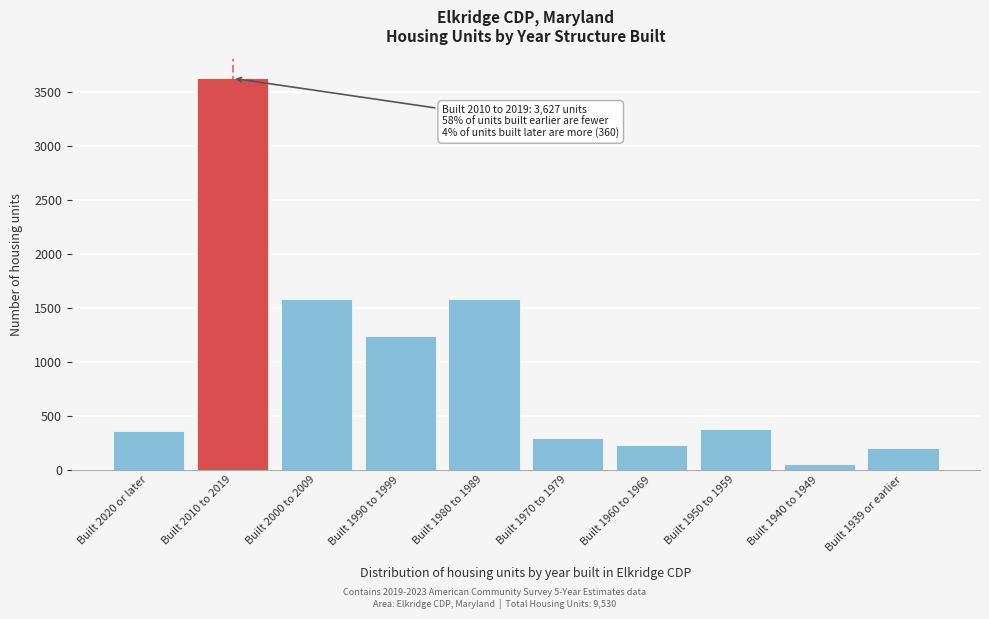

What is the label of the 8th bar from the right?

Built 2000 to 2009